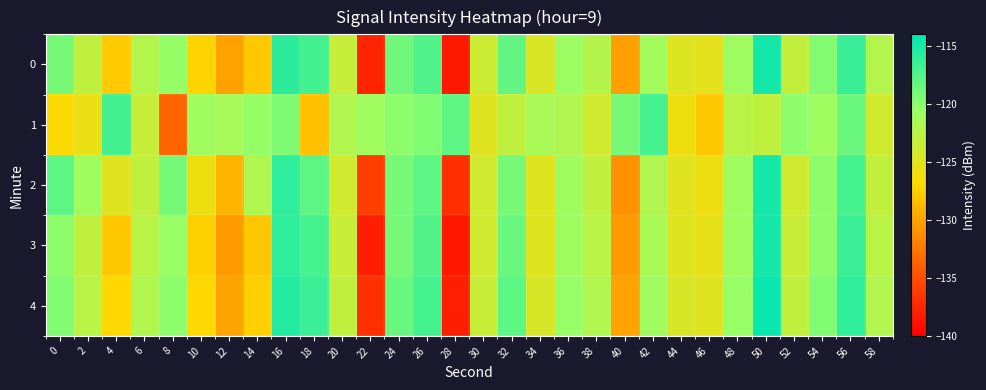

How many data points does each series have?

30